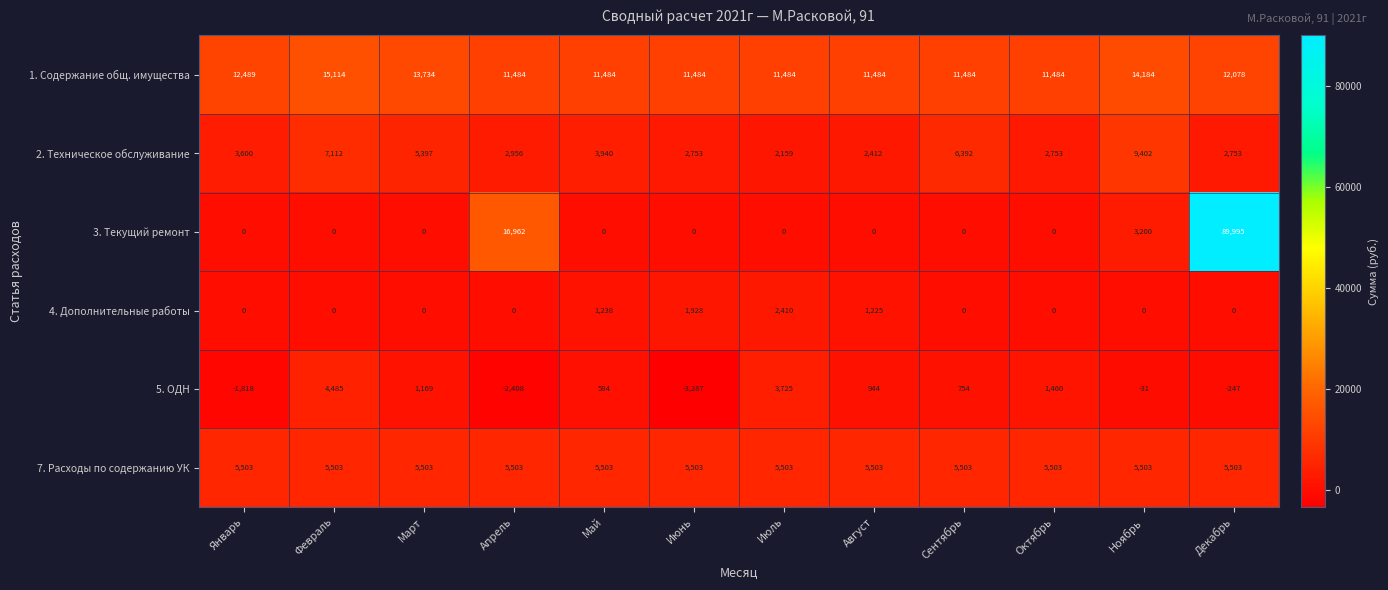

What is the minimum value shown in the chart?

-3287